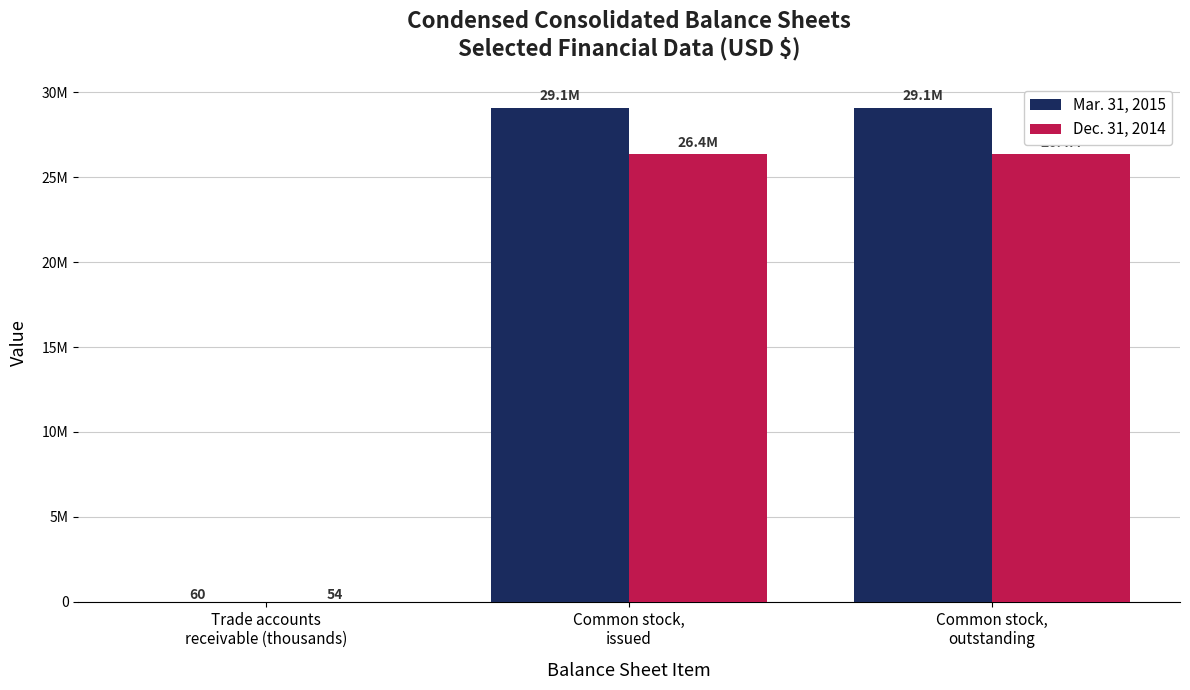

What are all the series names shown in the legend?

Mar. 31, 2015, Dec. 31, 2014